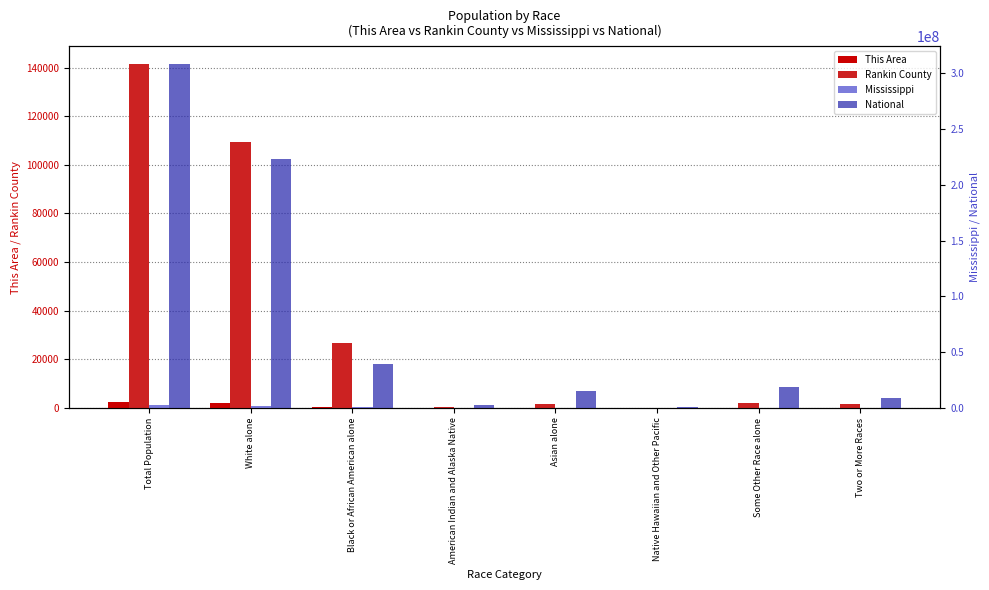

Between White alone and American Indian and Alaska Native, which series saw the biggest shift?

National